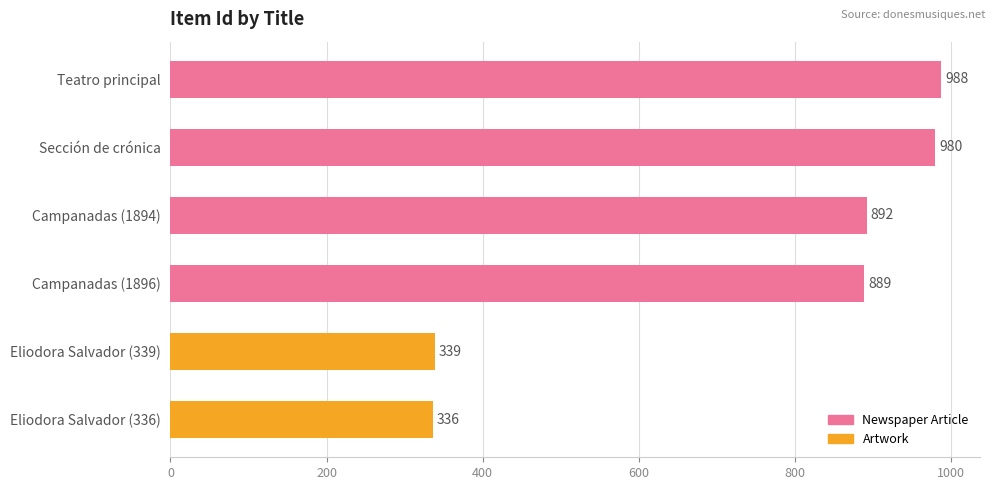

What is the minimum value shown in the chart?

336